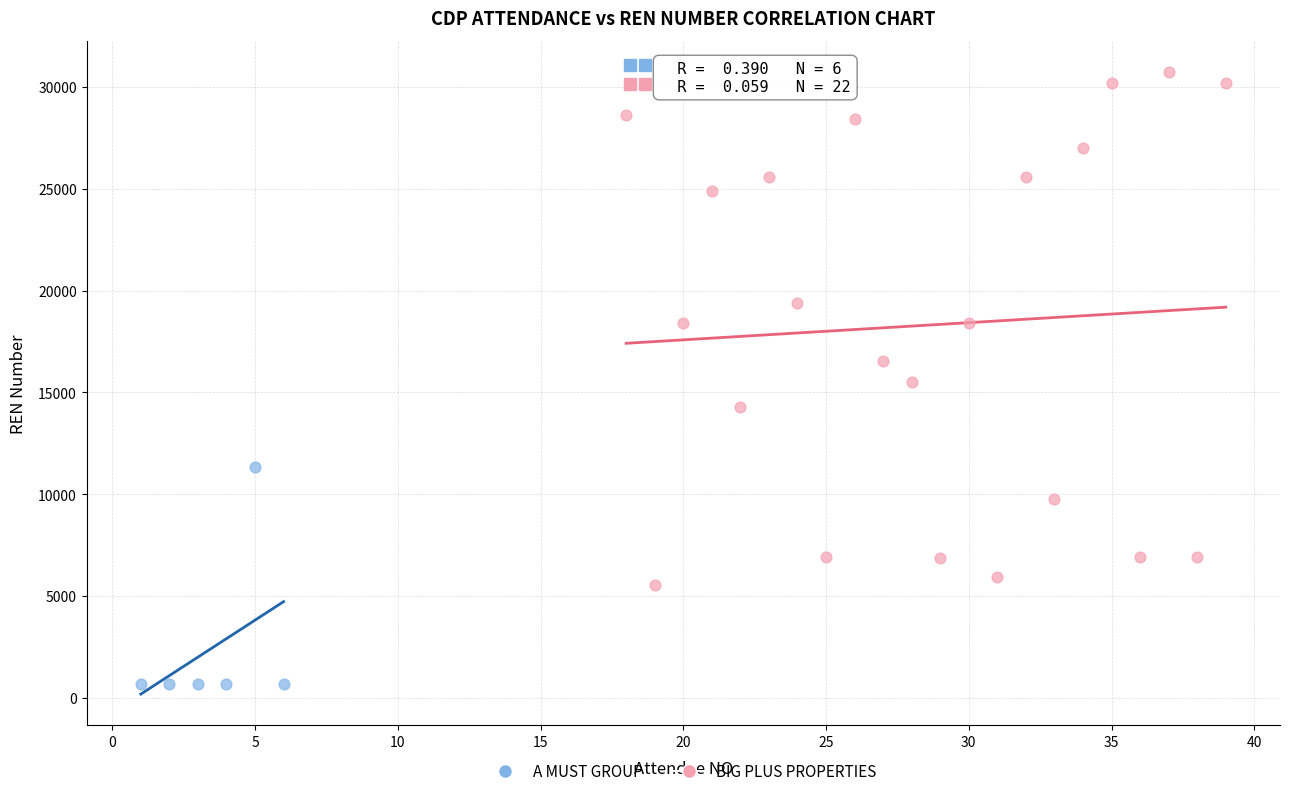

Which series contains the lowest Y value?

A MUST GROUP